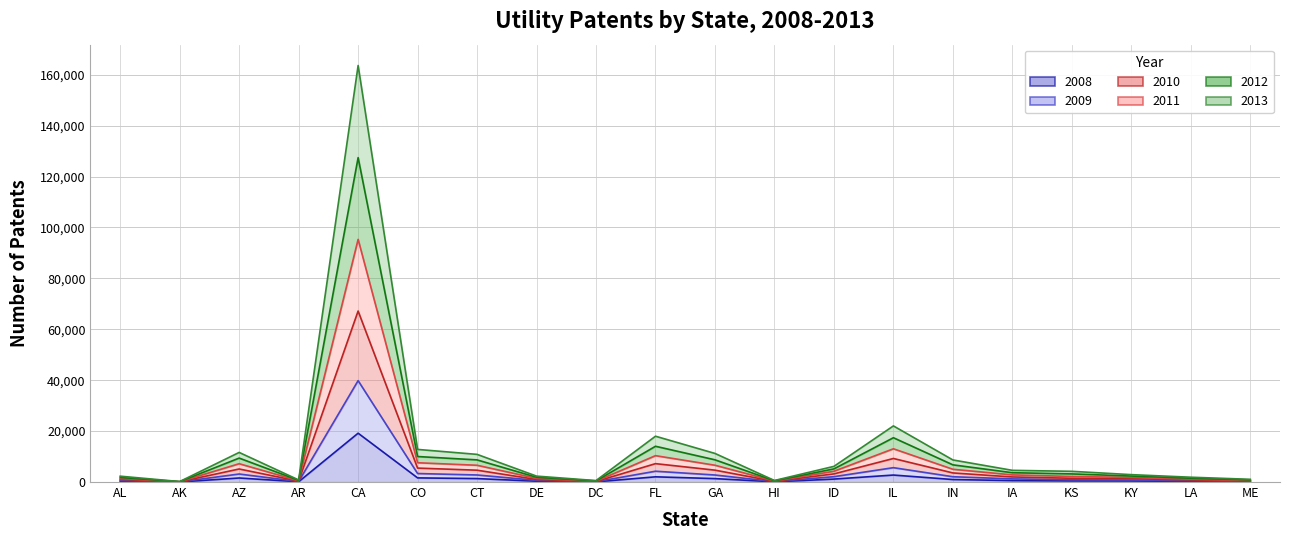

What is the sum of the 2011 values at KS and LA?

4679